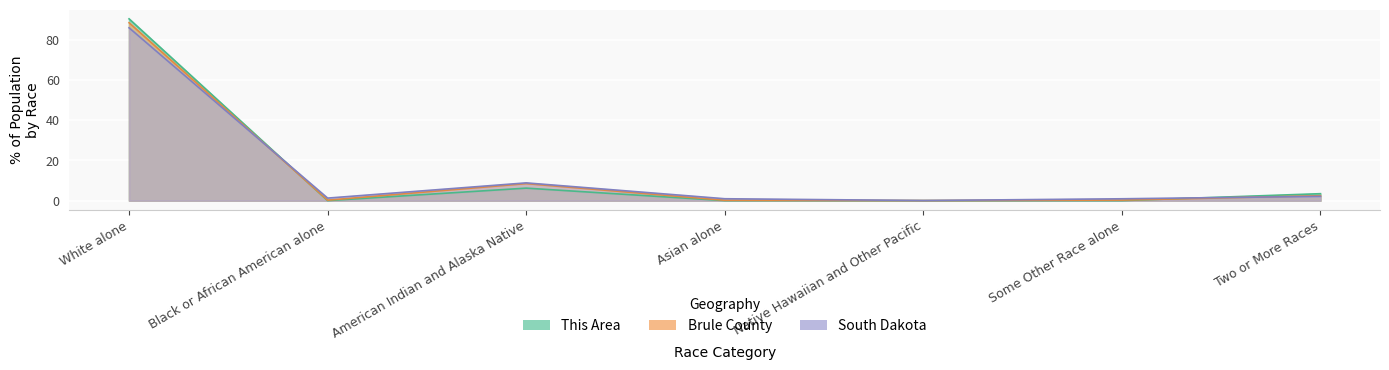

Rank the categories by South Dakota value from highest to lowest.

White alone, American Indian and Alaska Native, Two or More Races, Black or African American alone, Asian alone, Some Other Race alone, Native Hawaiian and Other Pacific